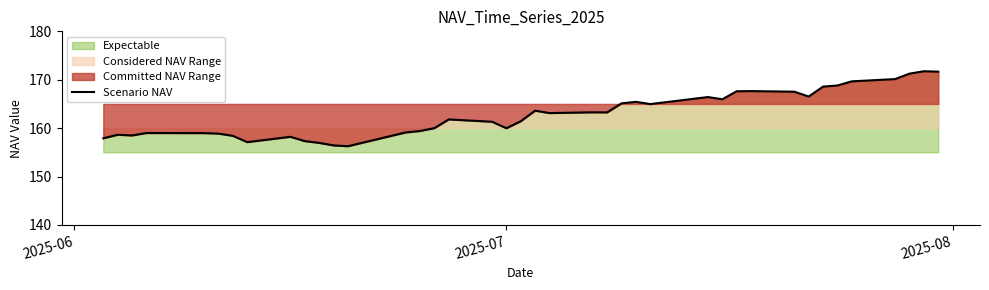

Reading right to left, list all the values displayed in this chart.

171.7	171.8	171.3	170.1	169.7	168.8	168.6	166.5	167.5	167.7	167.6	166.0	166.4	165.0	165.4	165.1	163.2	163.3	163.1	163.6	161.4	160.0	161.3	161.8	160.0	159.4	159.1	156.3	156.4	156.9	157.3	158.2	157.1	158.4	158.9	159.0	159.0	158.5	158.6	157.9